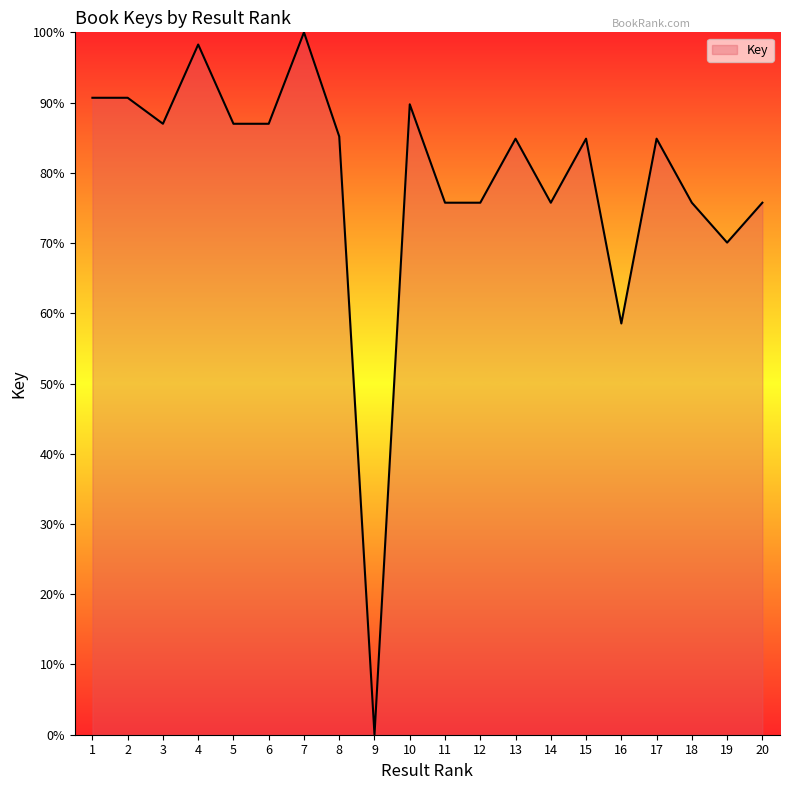

What is the difference between the values at 16 and 7?

41.4